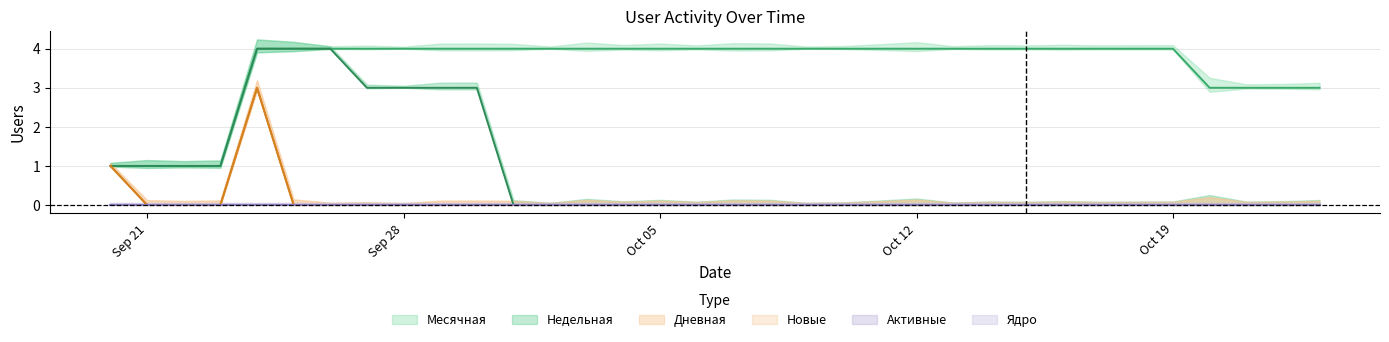

What is the approximate value of Месячная at 2020-10-09?

4